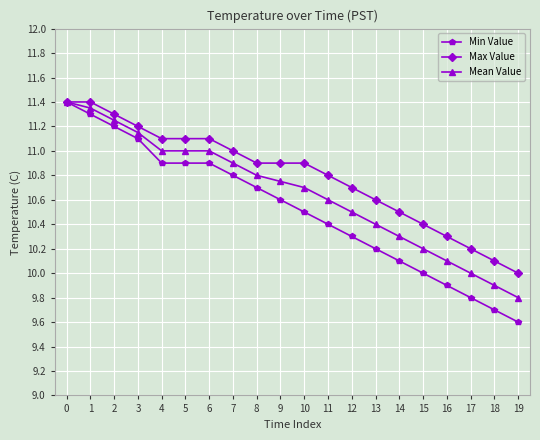

Between 2 and 19, which series saw the biggest shift?

Min Value